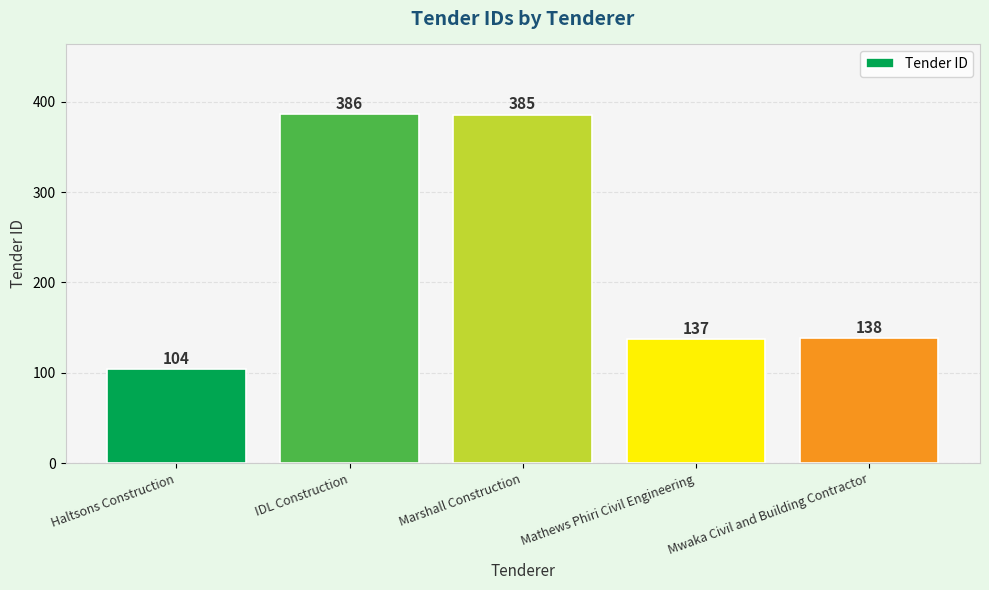

What is the label of the 3rd bar from the right?

Marshall Construction